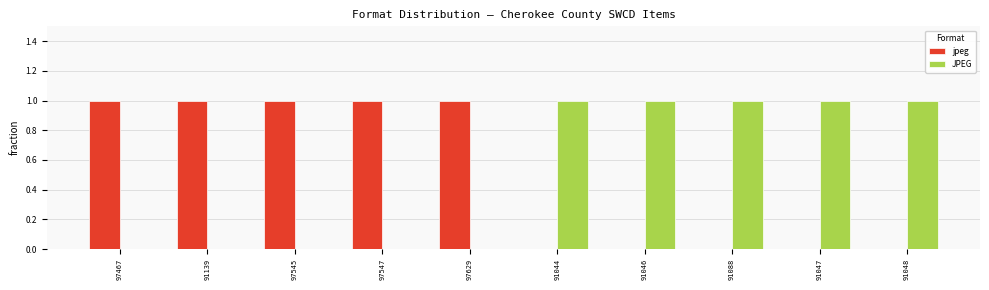

Is it true that JPEG equals 0 at 97545?

True